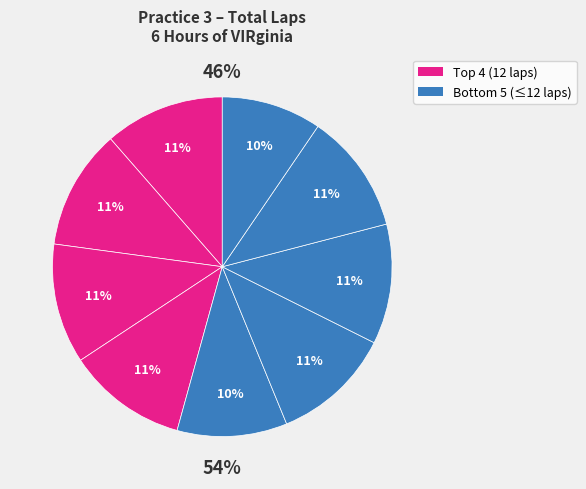

Does any single category account for the majority?

No